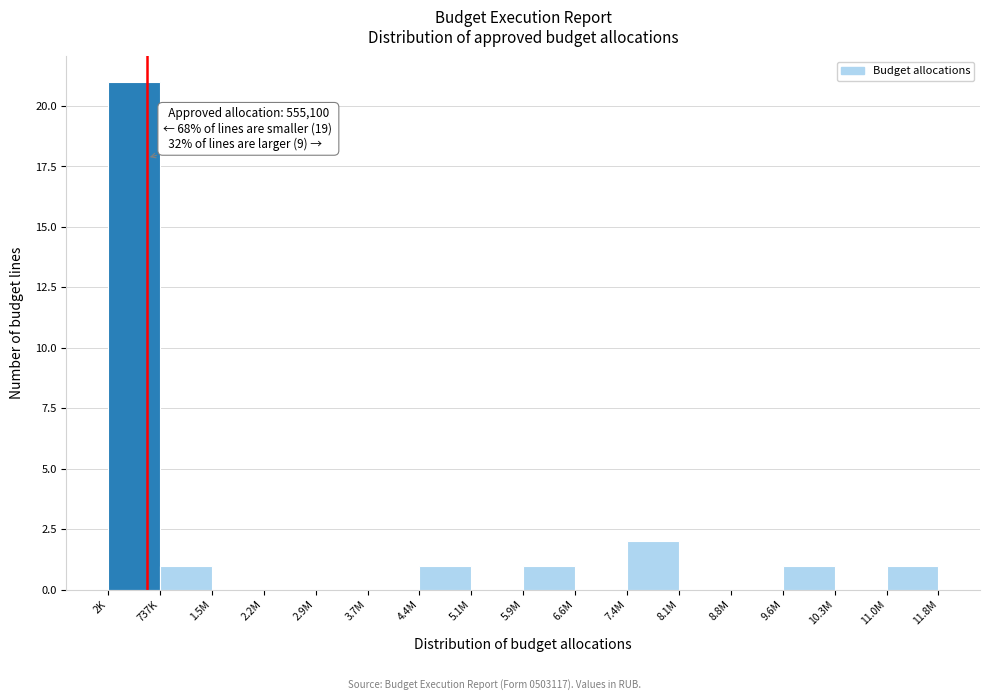

Reading right to left, extract all data points from this chart.

11.0M=1	10.3M=0	9.6M=1	8.8M=0	8.1M=0	7.4M=2	6.6M=0	5.9M=1	5.1M=0	4.4M=1	3.7M=0	2.9M=0	2.2M=0	1.5M=0	737K=1	2K=21